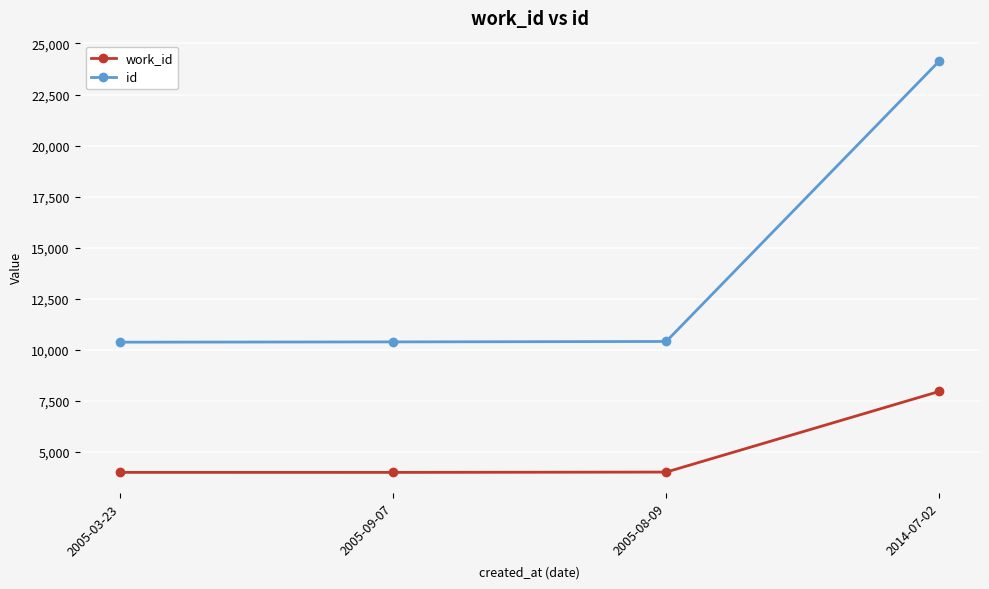

True or false: work_id and id intersect in this chart.

False